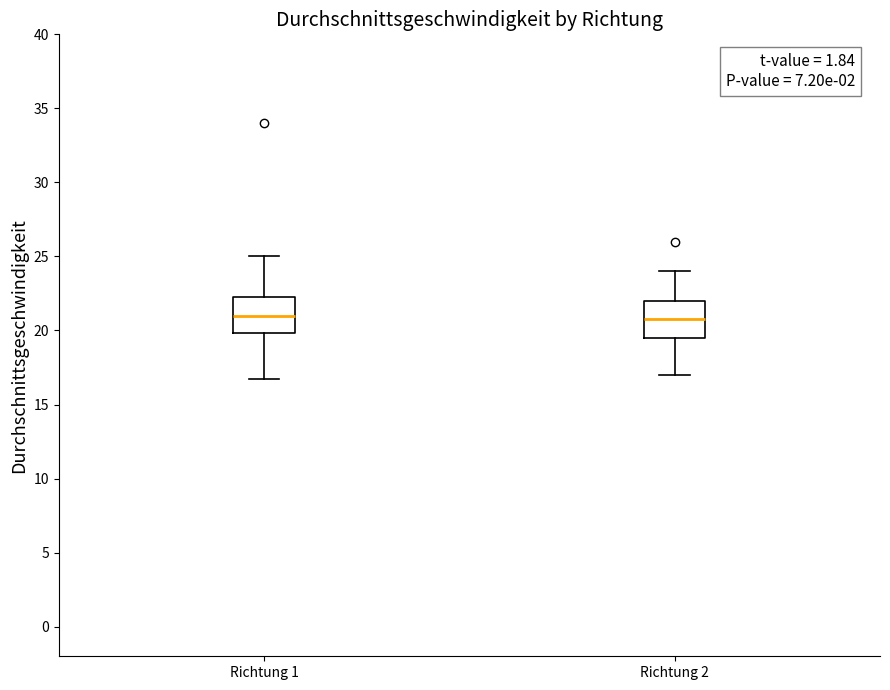

Where is the lower edge of the box for Richtung 2 on the y-axis? The values are not printed on the chart, so give them approximately, as read against the axis.

19.5